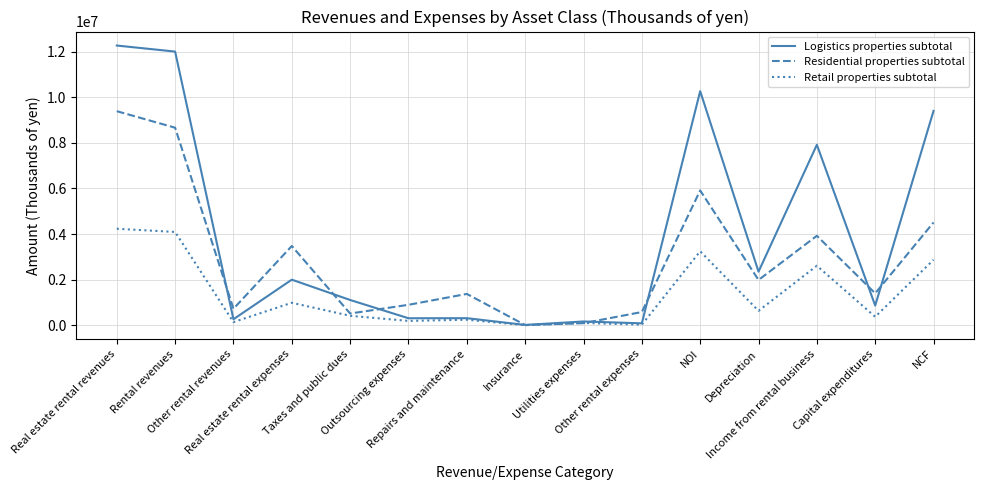

What is the spread (max minus min) of values at Rental revenues?

7908350